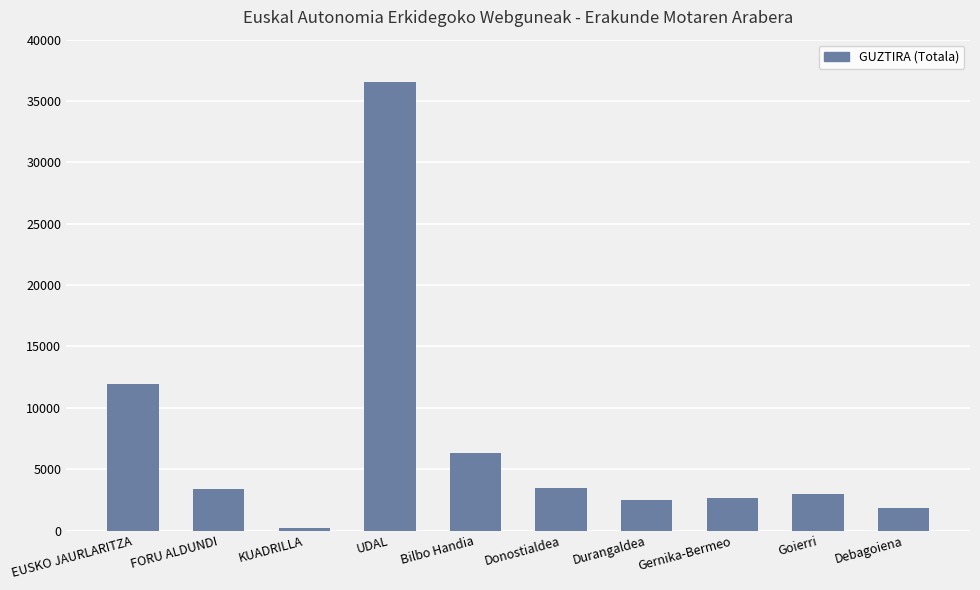

Where is the data nearest to the value 18366?

EUSKO JAURLARITZA